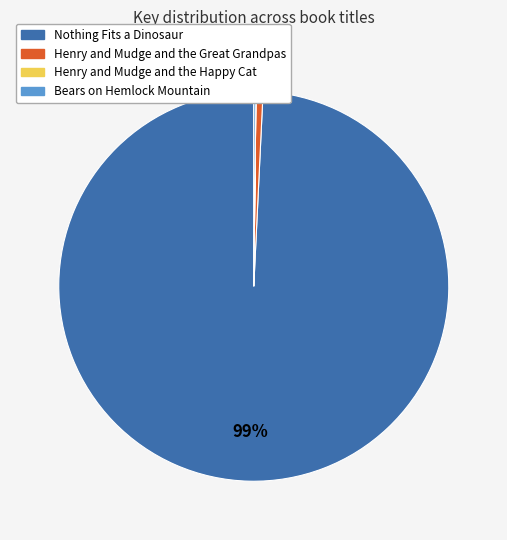

Which category accounts for the majority?

Nothing Fits a Dinosaur